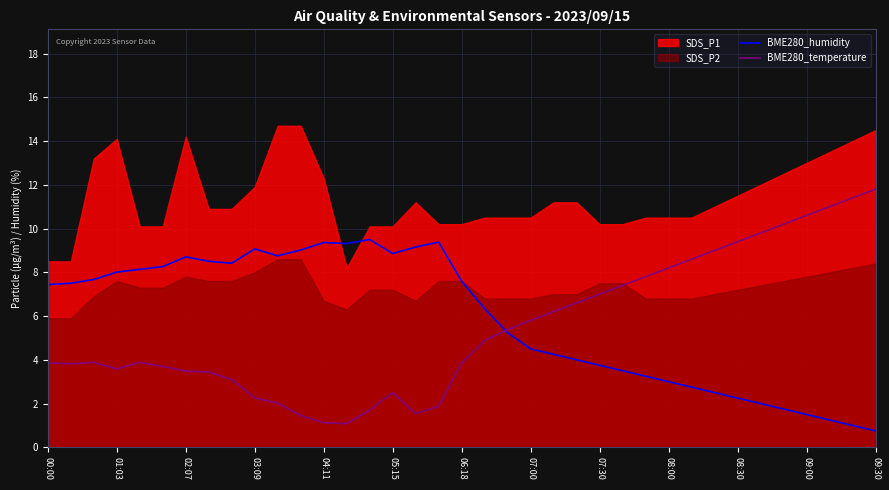

Is it true that BME280_humidity equals 1.5 at 09:00?

True